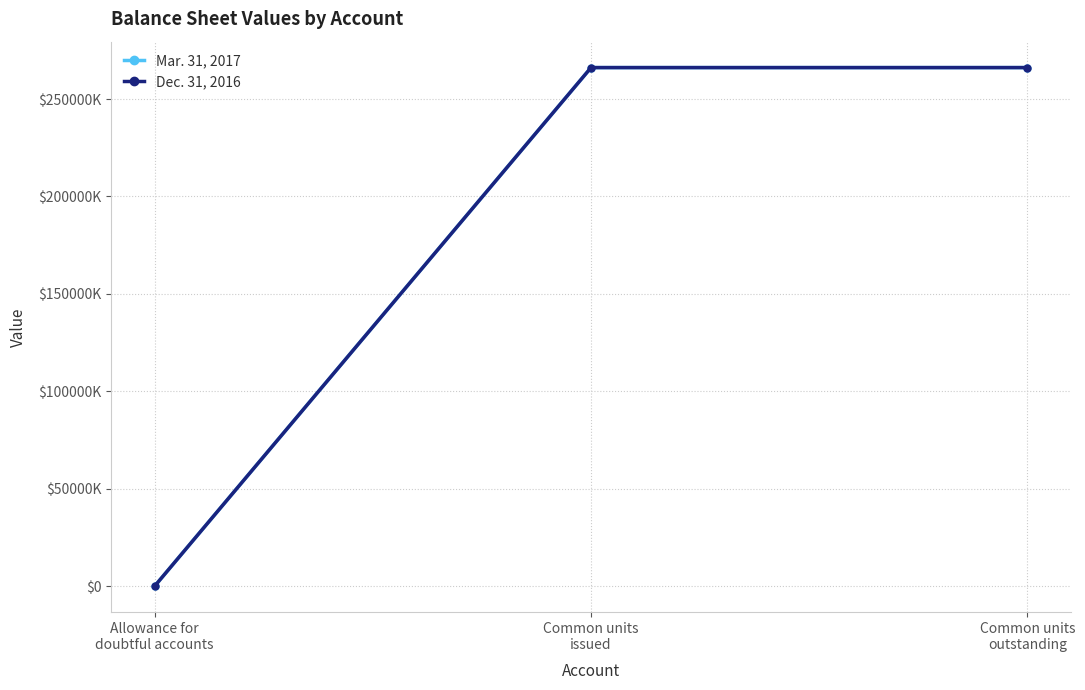

The Dec. 31, 2016 series shows 568 at Allowance for
doubtful accounts. True or false?

False